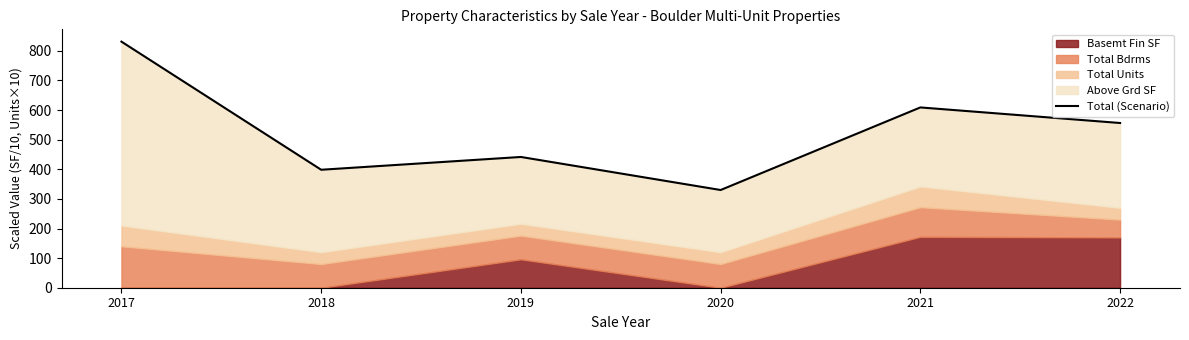

What is the sum of all values?

3166.3